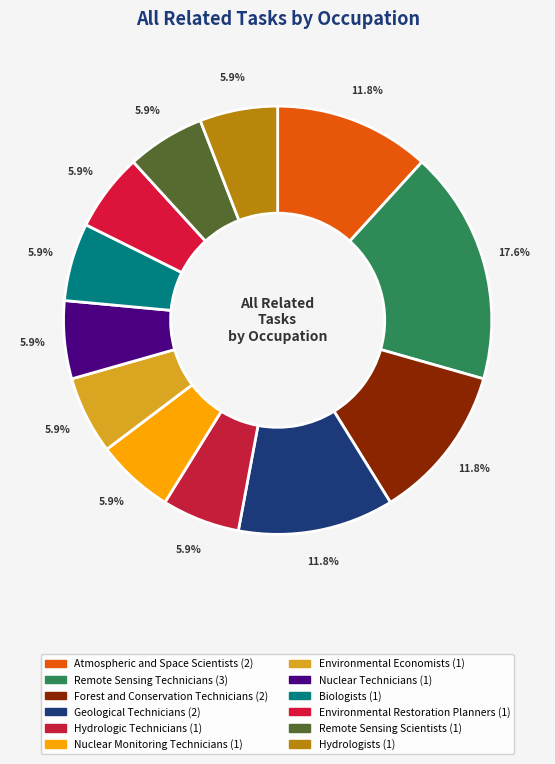

Rank the categories by value from lowest to highest.

Hydrologic Technicians, Nuclear Monitoring Technicians, Environmental Economists, Nuclear Technicians, Biologists, Environmental Restoration Planners, Remote Sensing Scientists, Hydrologists, Atmospheric and Space Scientists, Forest and Conservation Technicians, Geological Technicians, Remote Sensing Technicians